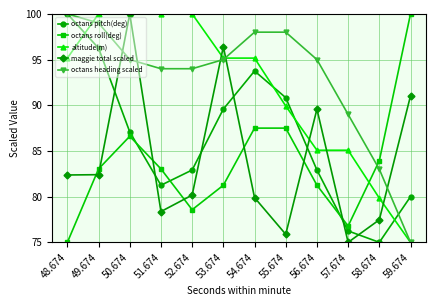

Does the chart have visible grid lines?

Yes